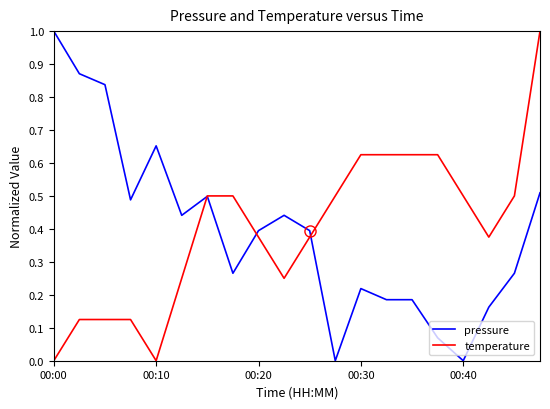

What is the greatest value displayed?

1.0